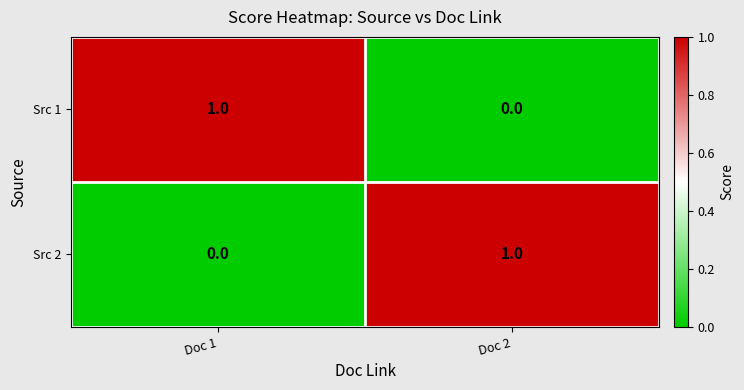

At Doc 2, list the series in order from smallest to largest.

Src 1, Src 2